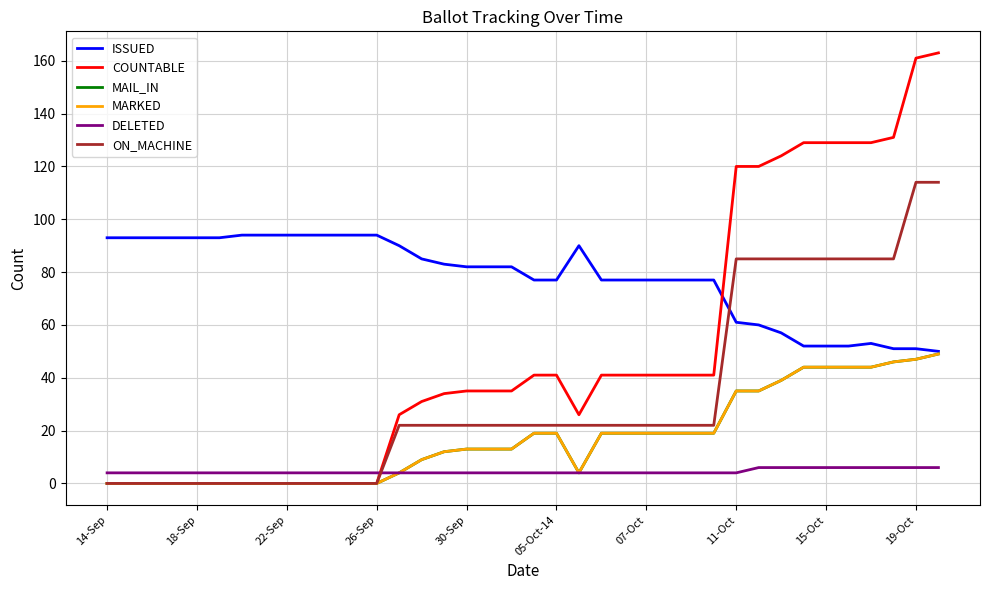

Reading left to right, list all the values displayed in this chart.

ISSUED: 93	93	93	93	93	93	94	94	94	94	94	94	94	90	85	83	82	82	82	77	77	90	77	77	77	77	77	77	61	60	57	52	52	52	53	51	51	50
COUNTABLE: 0	0	0	0	0	0	0	0	0	0	0	0	0	26	31	34	35	35	35	41	41	26	41	41	41	41	41	41	120	120	124	129	129	129	129	131	161	163
MAIL_IN: 0	0	0	0	0	0	0	0	0	0	0	0	0	4	9	12	13	13	13	19	19	4	19	19	19	19	19	19	35	35	39	44	44	44	44	46	47	49
MARKED: 0	0	0	0	0	0	0	0	0	0	0	0	0	4	9	12	13	13	13	19	19	4	19	19	19	19	19	19	35	35	39	44	44	44	44	46	47	49
DELETED: 4	4	4	4	4	4	4	4	4	4	4	4	4	4	4	4	4	4	4	4	4	4	4	4	4	4	4	4	4	6	6	6	6	6	6	6	6	6
ON_MACHINE: 0	0	0	0	0	0	0	0	0	0	0	0	0	22	22	22	22	22	22	22	22	22	22	22	22	22	22	22	85	85	85	85	85	85	85	85	114	114